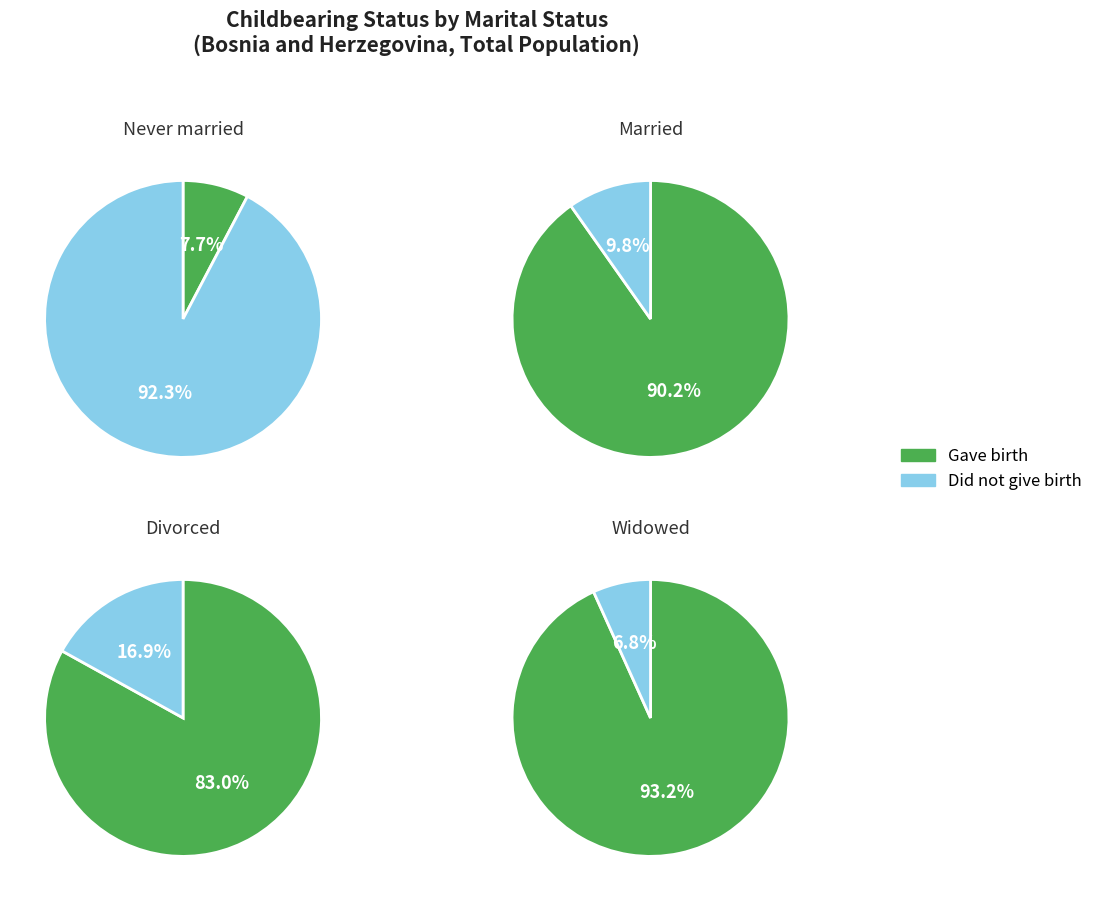

Rank the categories by Did not give birth value from lowest to highest.

Widowed, Married, Divorced, Never married